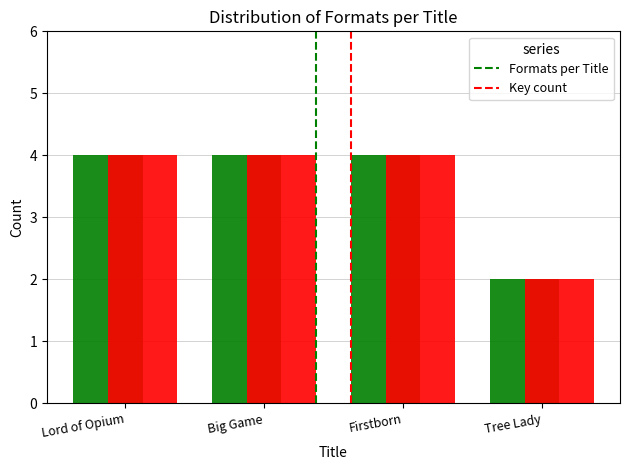

The Key count series shows 7 at Big Game. True or false?

False